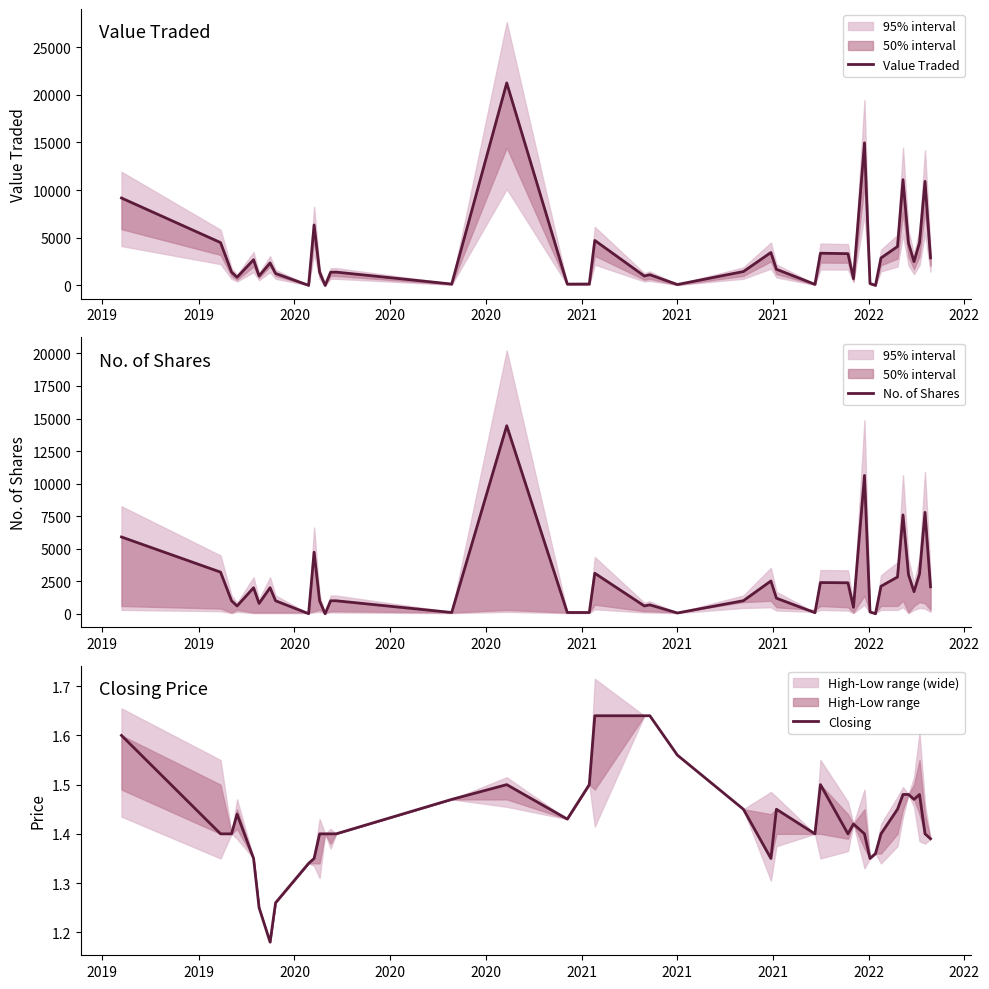

In Closing, how many points are lower than both neighbors (excluding endpoints)?

7